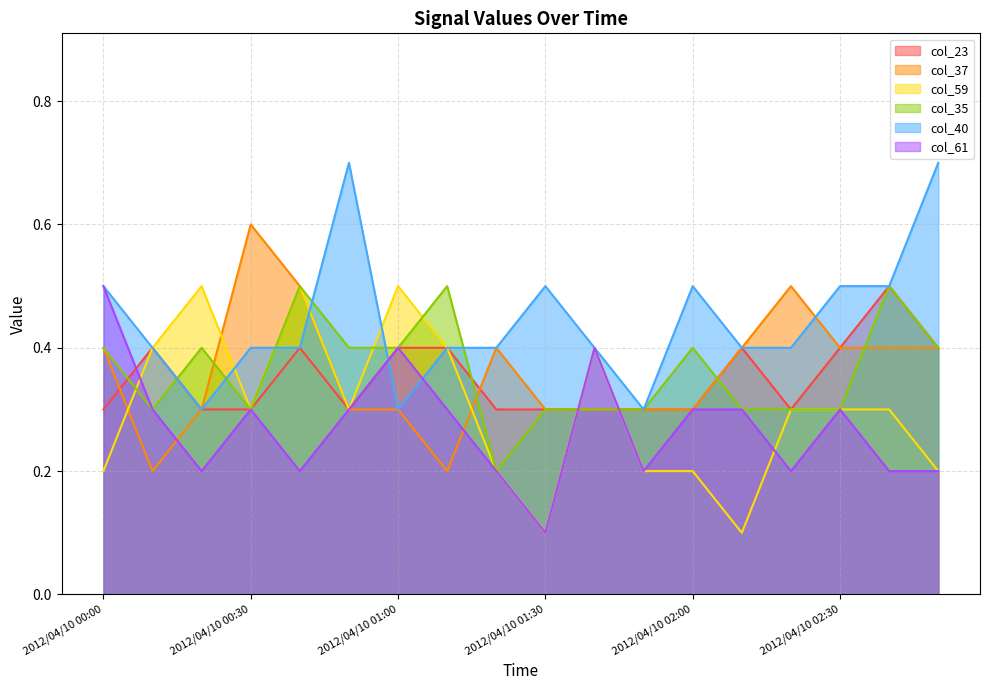

What is the difference between the highest and lowest values at 2012/04/10 01:10?

0.3